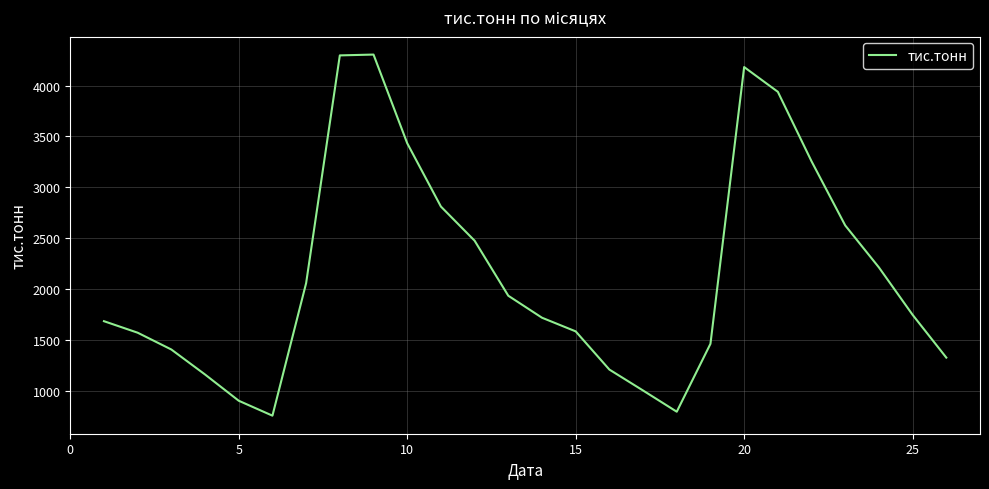

What is the difference between the maximum and minimum values?

3548.5